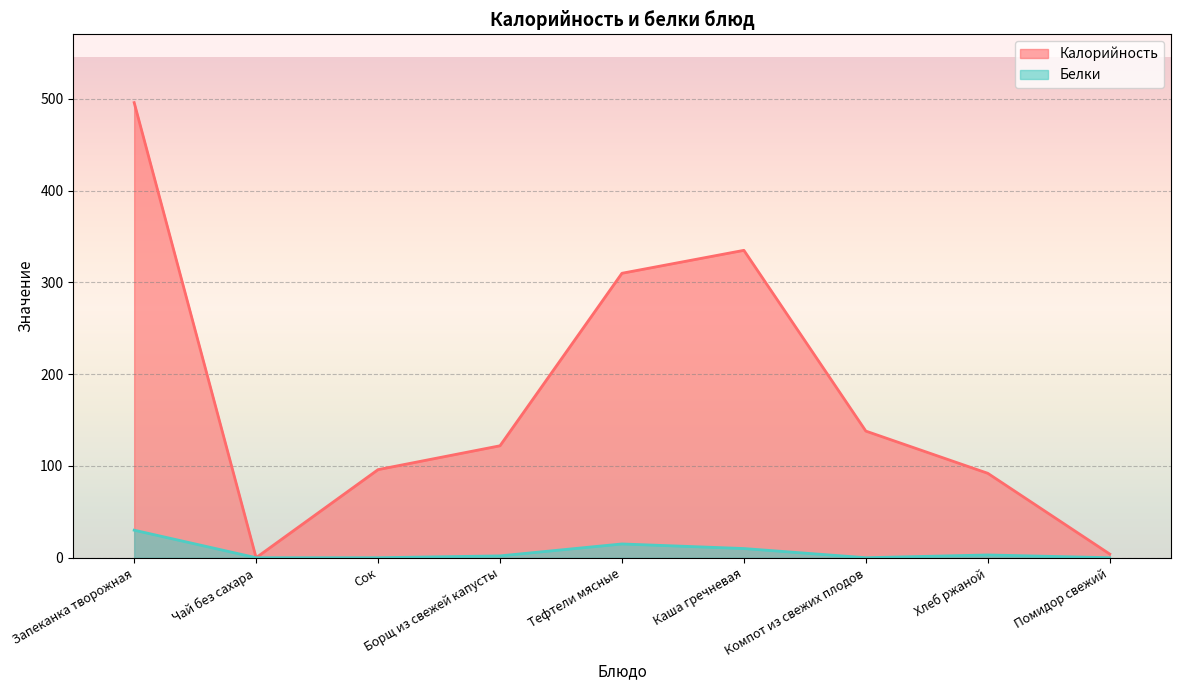

Reading right to left, transcribe all the data shown in this chart.

Калорийность: Помидор свежий=4	Хлеб ржаной=92	Компот из свежих плодов=138	Каша гречневая=335	Тефтели мясные=310	Борщ из свежей капусты=122	Сок=96	Чай без сахара=0	Запеканка творожная=496
Белки: Помидор свежий=0	Хлеб ржаной=3	Компот из свежих плодов=0	Каша гречневая=10	Тефтели мясные=15	Борщ из свежей капусты=2	Сок=0	Чай без сахара=0	Запеканка творожная=30